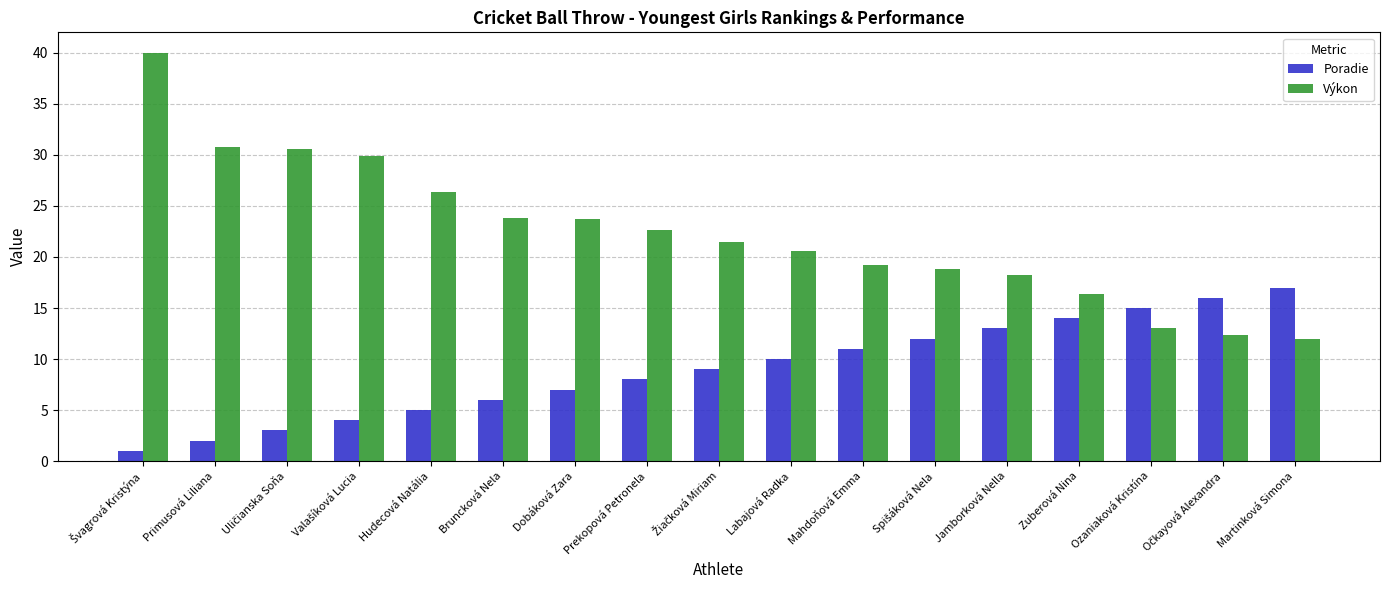

What is the highest value of the Poradie series?

17.0